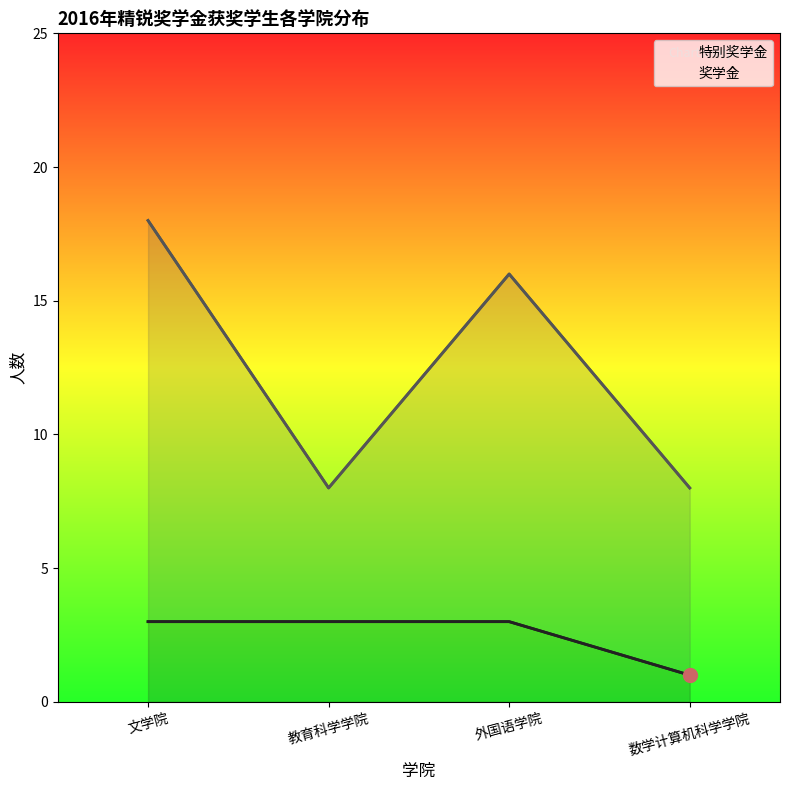

What is the minimum value for 特别奖学金?

1